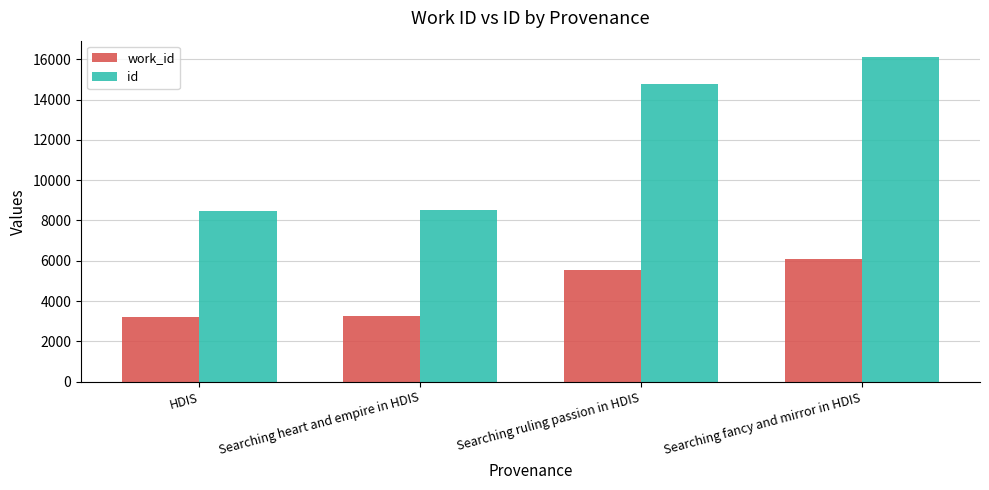

How many bars are there in total?

8